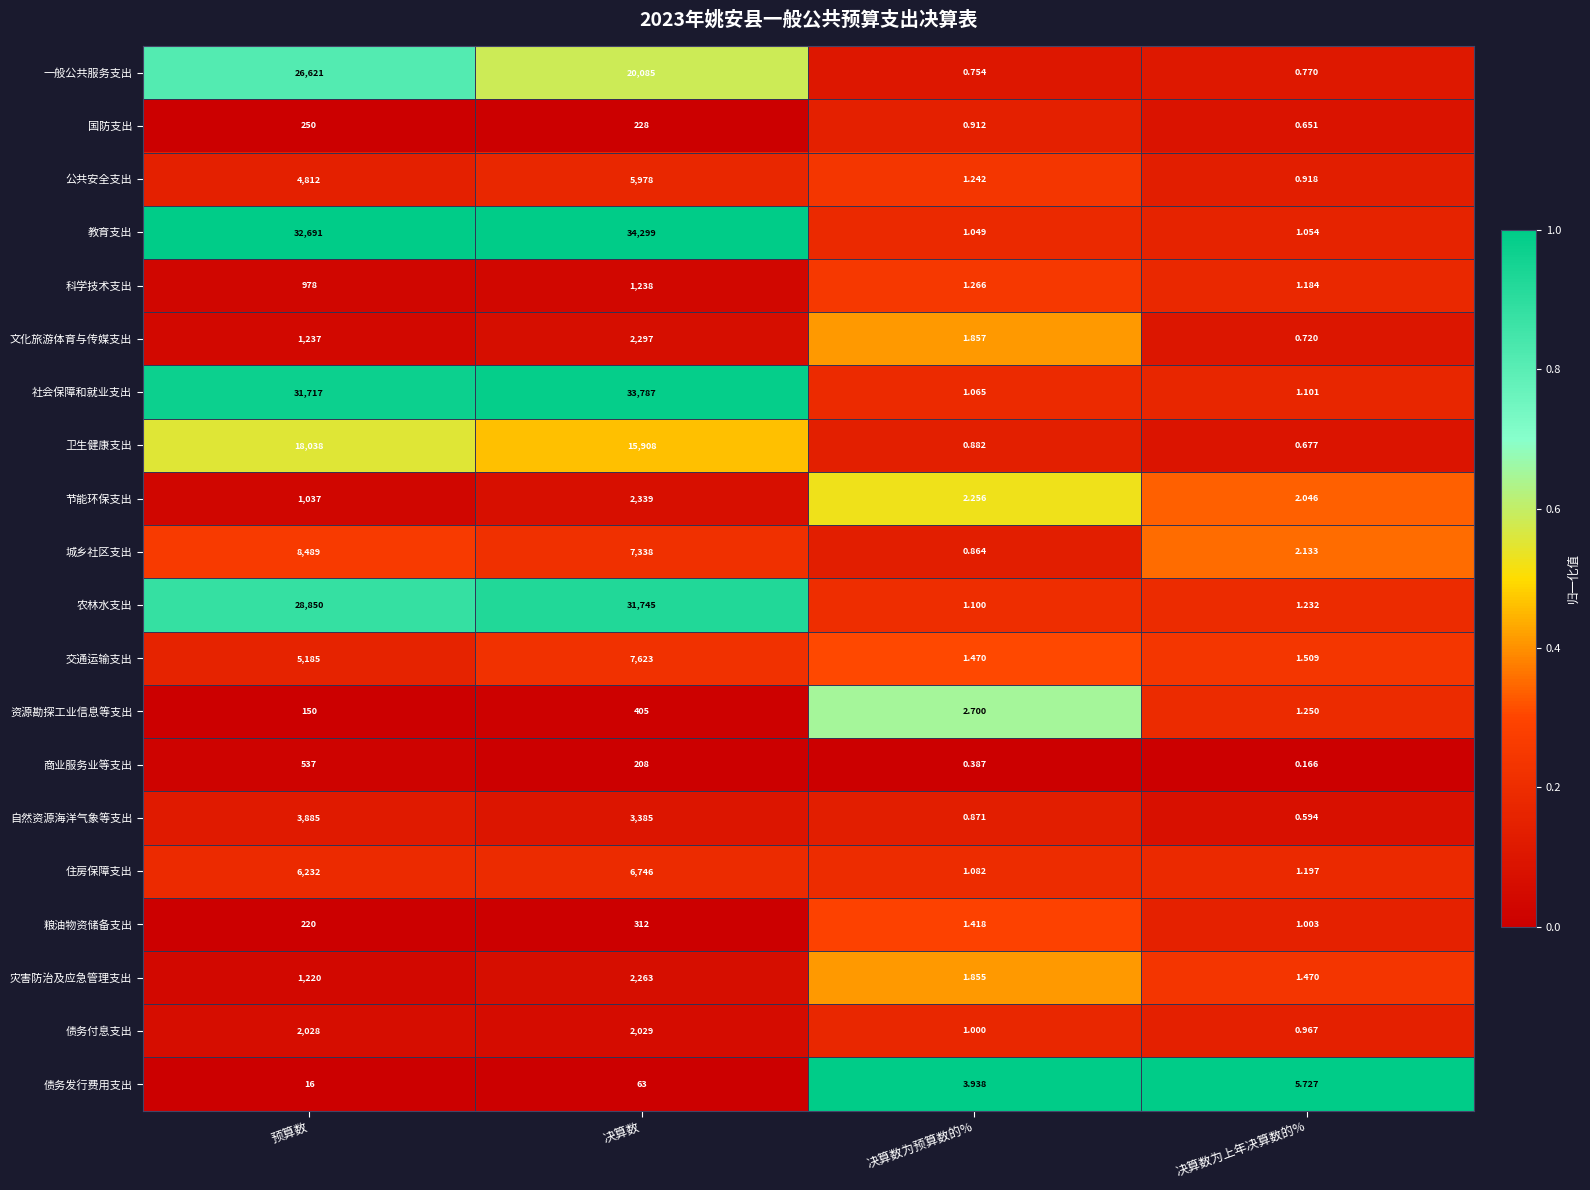

Rank the series at 决算数为上年决算数的% from lowest to highest value.

商业服务业等支出, 自然资源海洋气象等支出, 国防支出, 卫生健康支出, 文化旅游体育与传媒支出, 一般公共服务支出, 公共安全支出, 债务付息支出, 粮油物资储备支出, 教育支出, 社会保障和就业支出, 科学技术支出, 住房保障支出, 农林水支出, 资源勘探工业信息等支出, 灾害防治及应急管理支出, 交通运输支出, 节能环保支出, 城乡社区支出, 债务发行费用支出